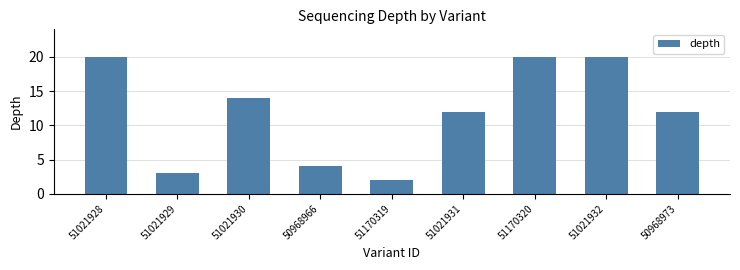

How many bars are there in total?

9